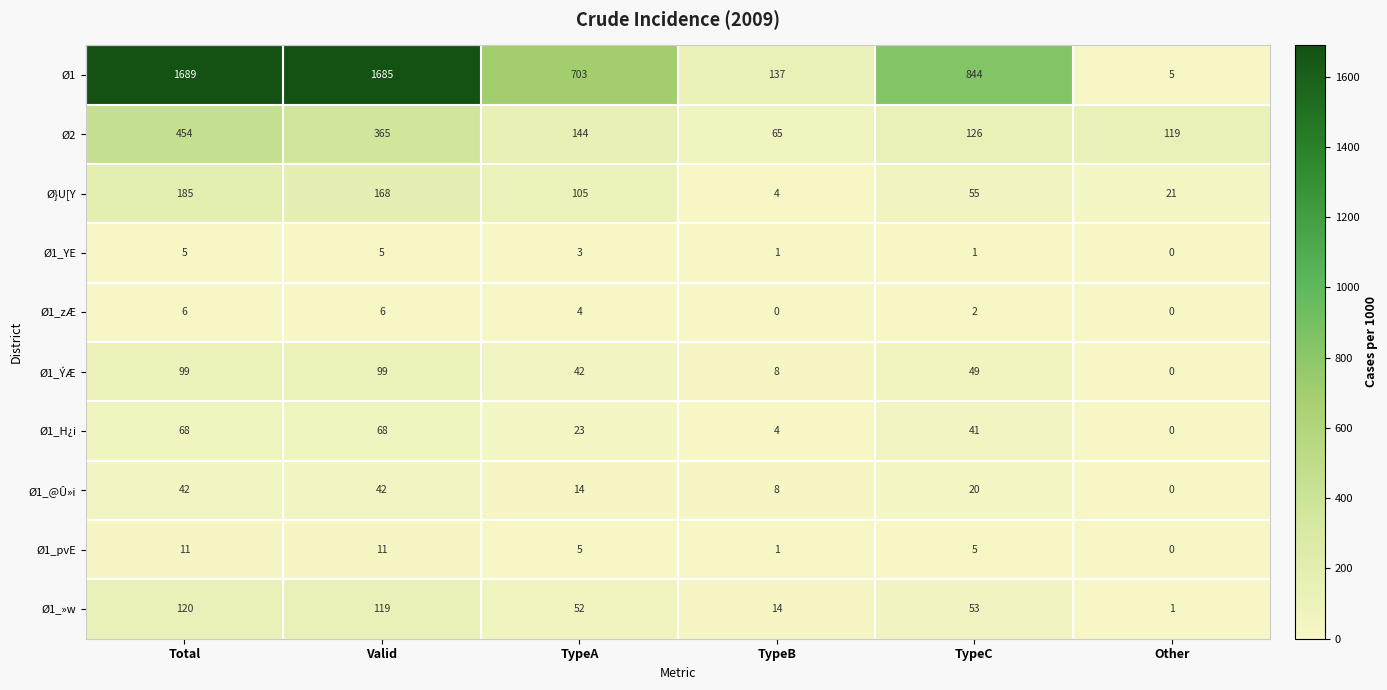

True or false: Ø1_H¿i has a value of -46 at Other.

False